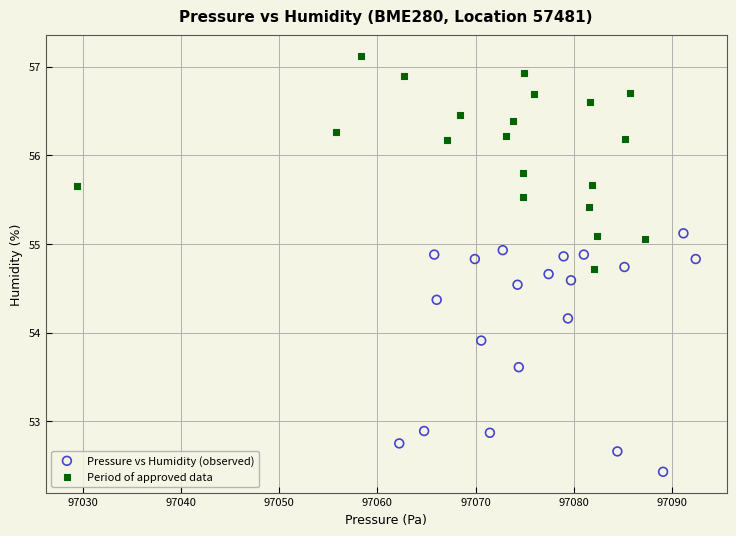

Which series has the largest Y range (max minus min)?

Pressure vs Humidity (observed)